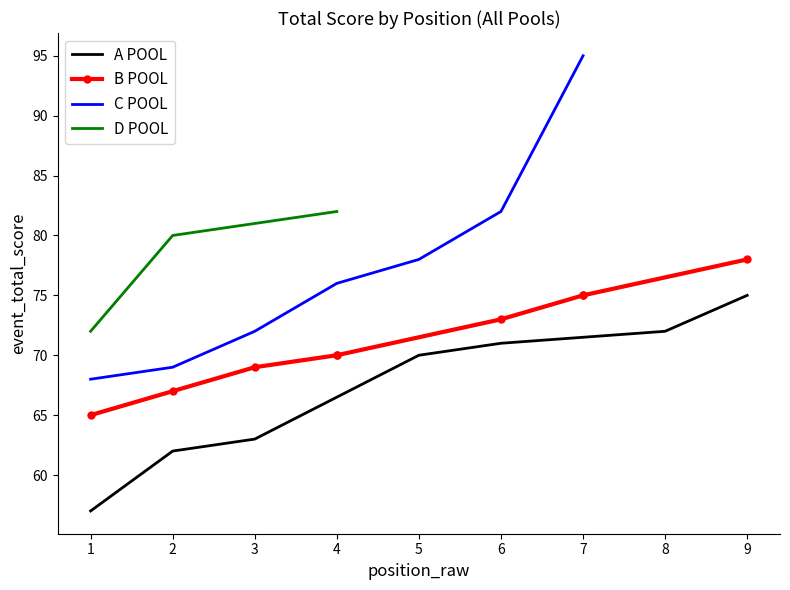

At which category does the chart reach its peak across all series?

7